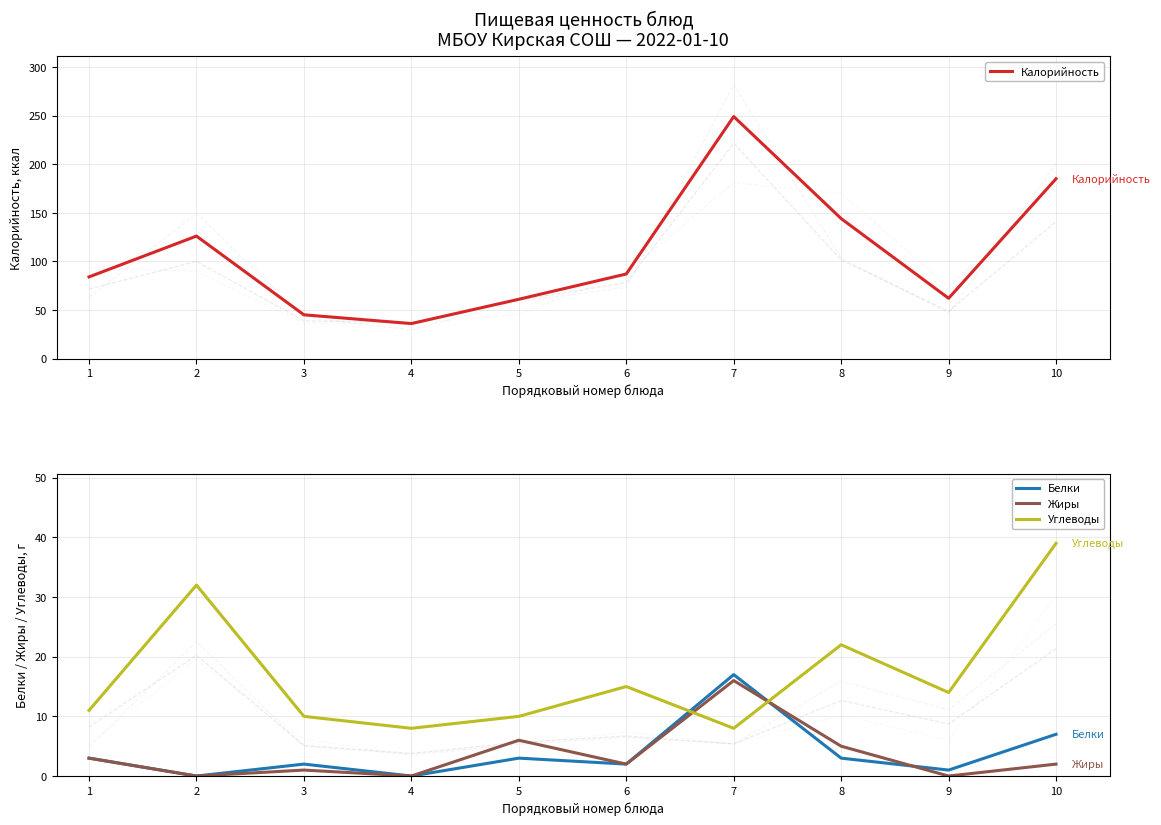

What is the spread (max minus min) of values at 5?

58